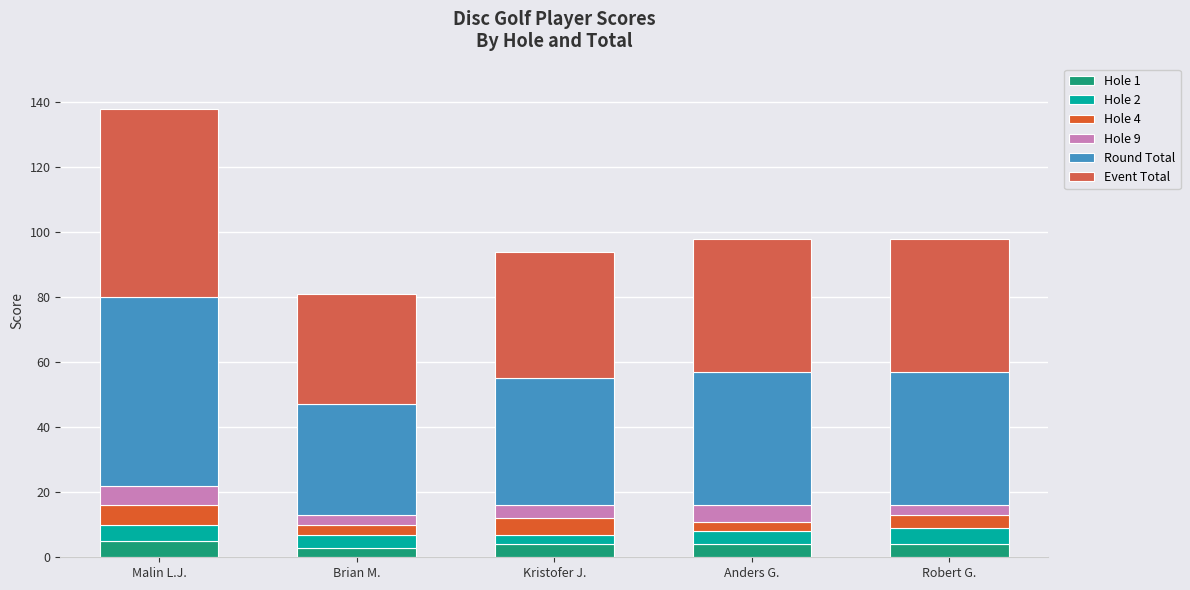

What are all the series names shown in the legend?

Hole 1, Hole 2, Hole 4, Hole 9, Round Total, Event Total